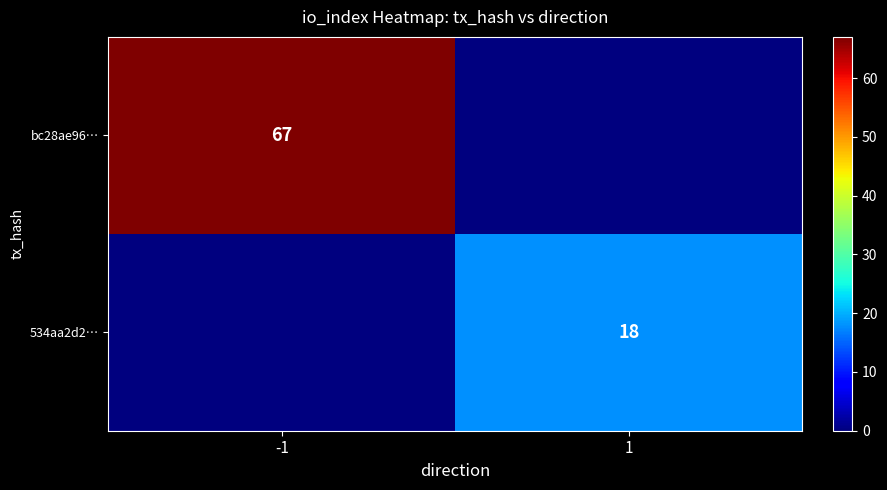

The value of 534aa2d2… at 1 is 28. True or false?

False